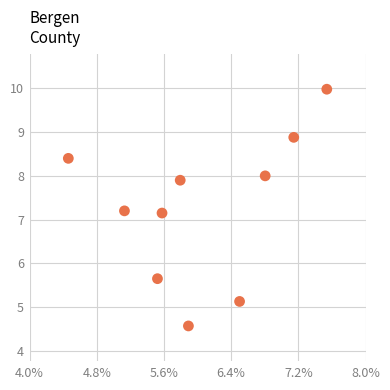

What is the range of Y values (max minus min)?

5.4